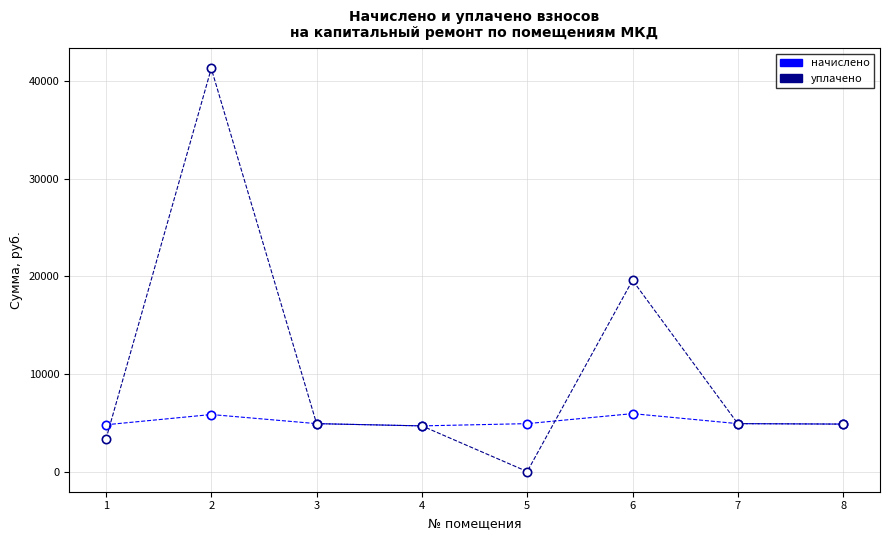

List the series in order of their overall mean, highest first.

уплачено, начислено